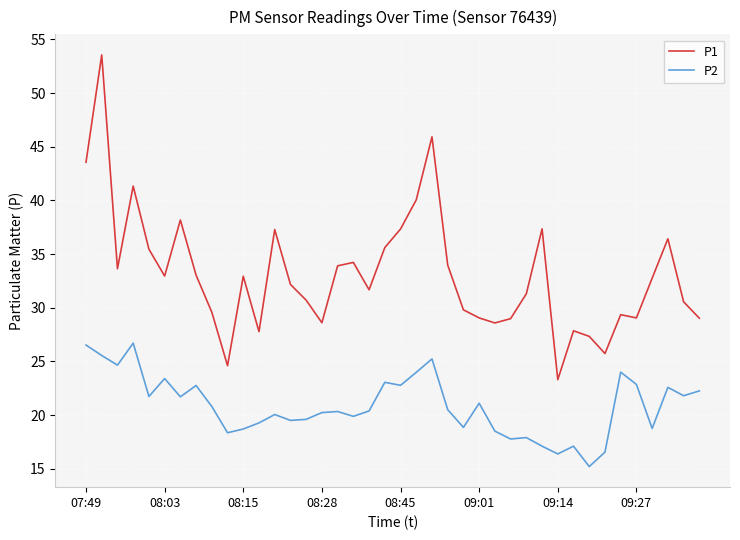

What is the sum of all P1 values?

1324.4